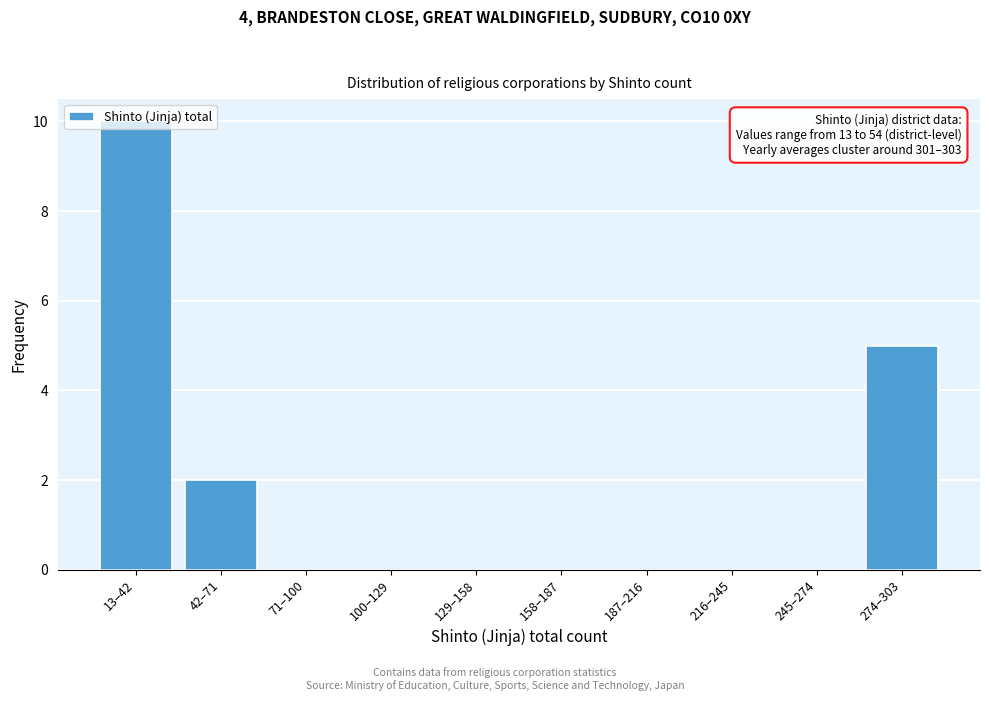

Is it true that the value at 13–42 is 14?

False